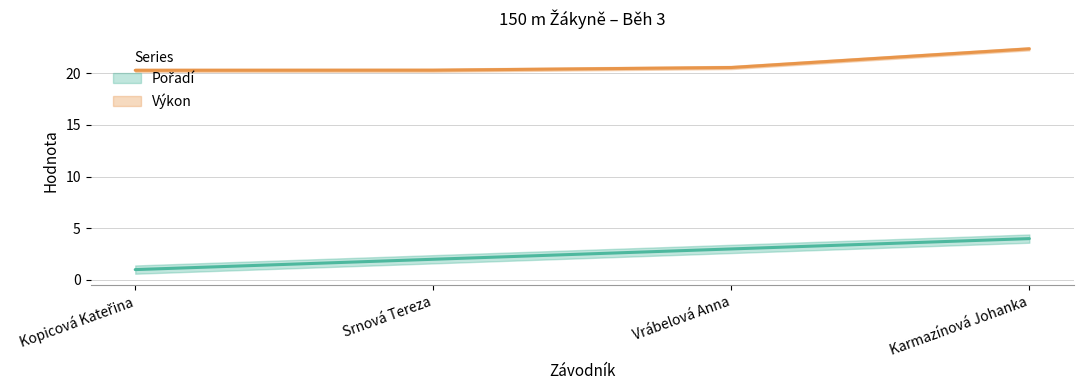

What is the label of the 4th point from the left?

Karmazínová Johanka